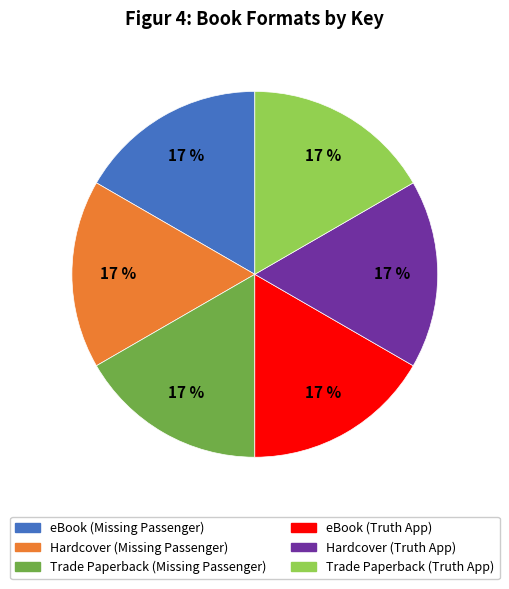

Approximately how many times larger is the value at Trade Paperback (Truth App) compared to Hardcover (Truth App)?

1.0